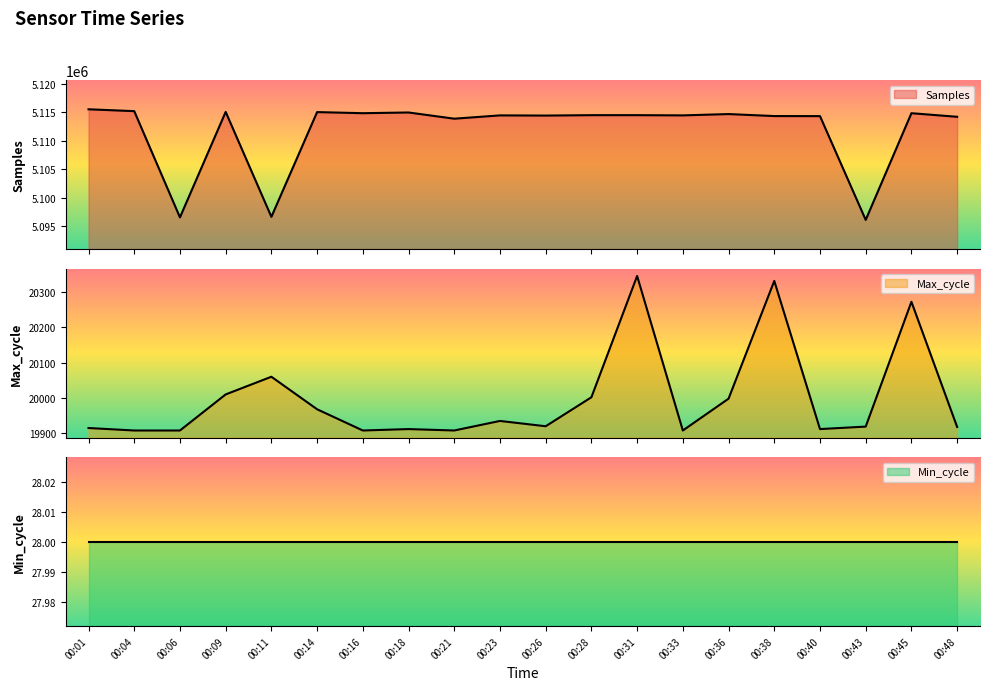

What is the sum of the Samples values at 00:01 and 00:48?

10229728